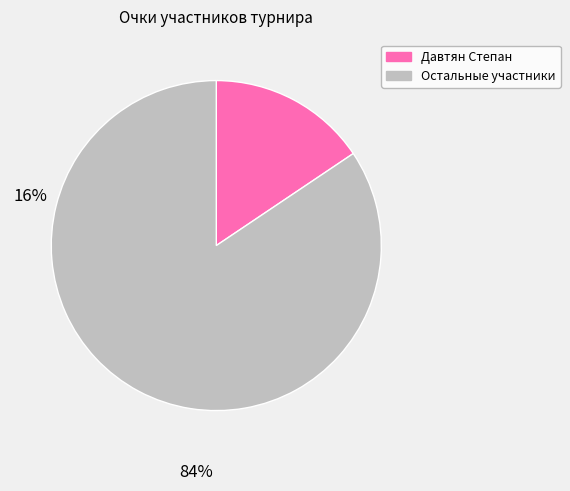

Is there any slice that represents more than half of the pie?

Yes